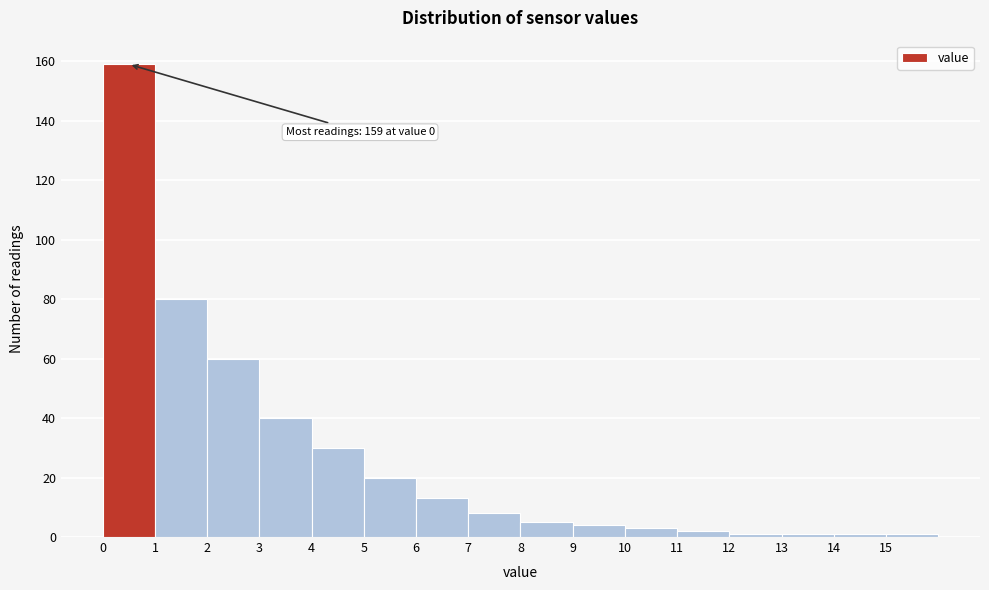

Which range on the x-axis has the tallest bar?

0 to 1